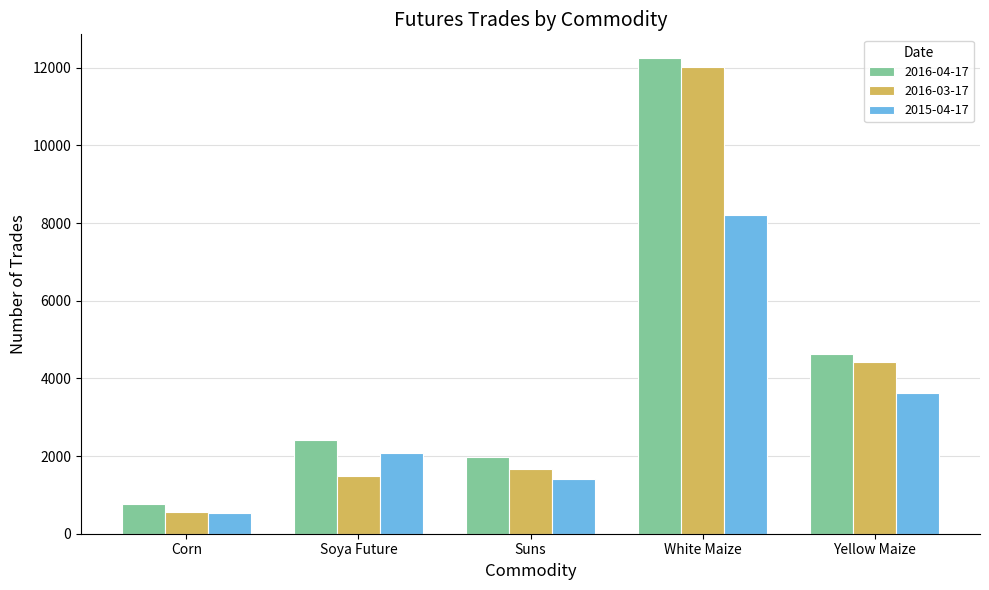

List the series in order of their peak value, lowest first.

2015-04-17, 2016-03-17, 2016-04-17